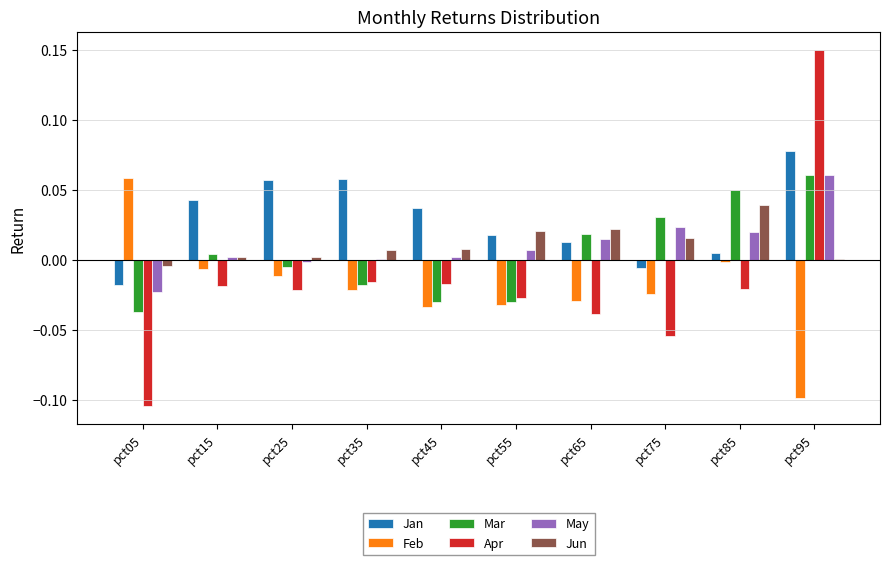

How many distinct data groups are displayed?

6